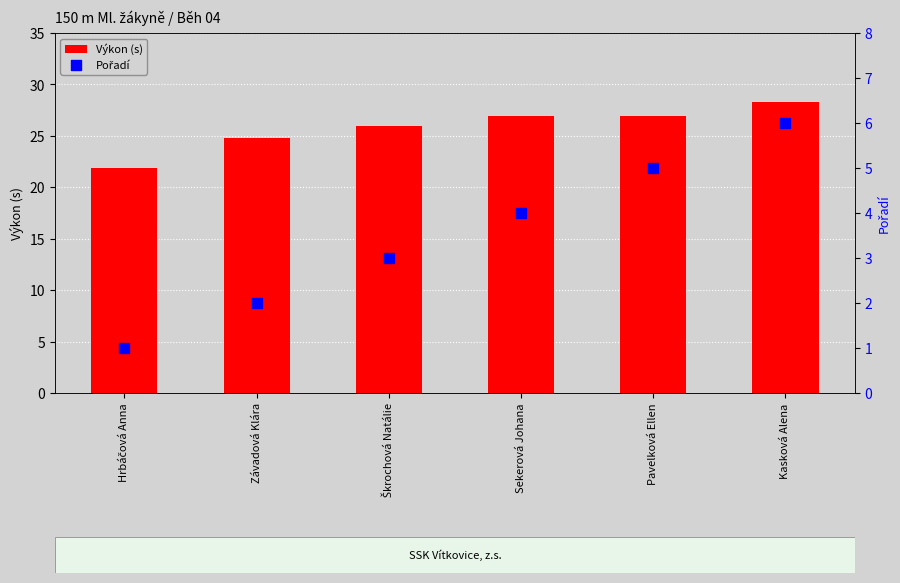

At how many categories does at least one series exceed 25?

4